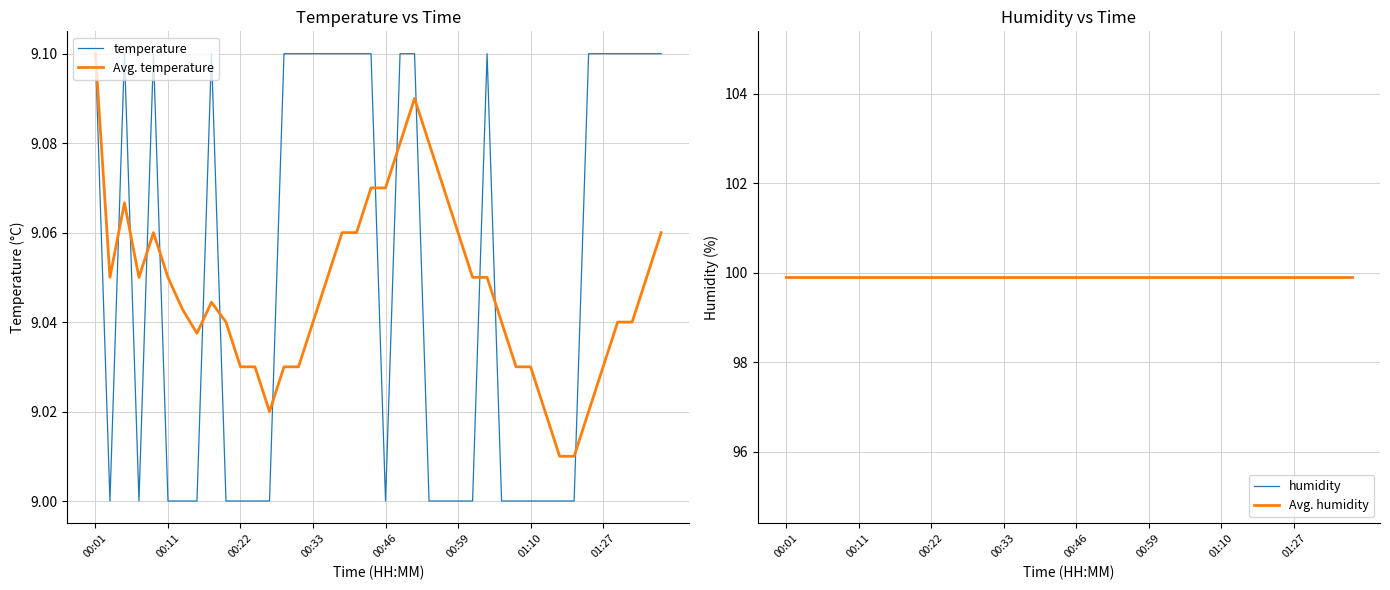

True or false: temperature and Avg. humidity cross at least once.

False